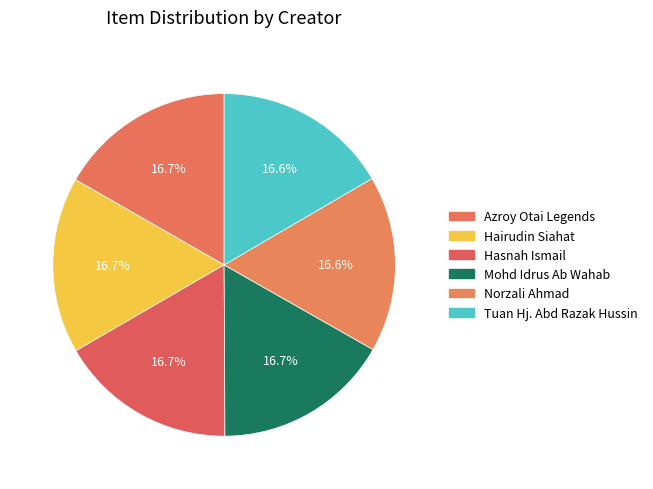

Is it true that Hairudin Siahat is 4% of the pie?

False